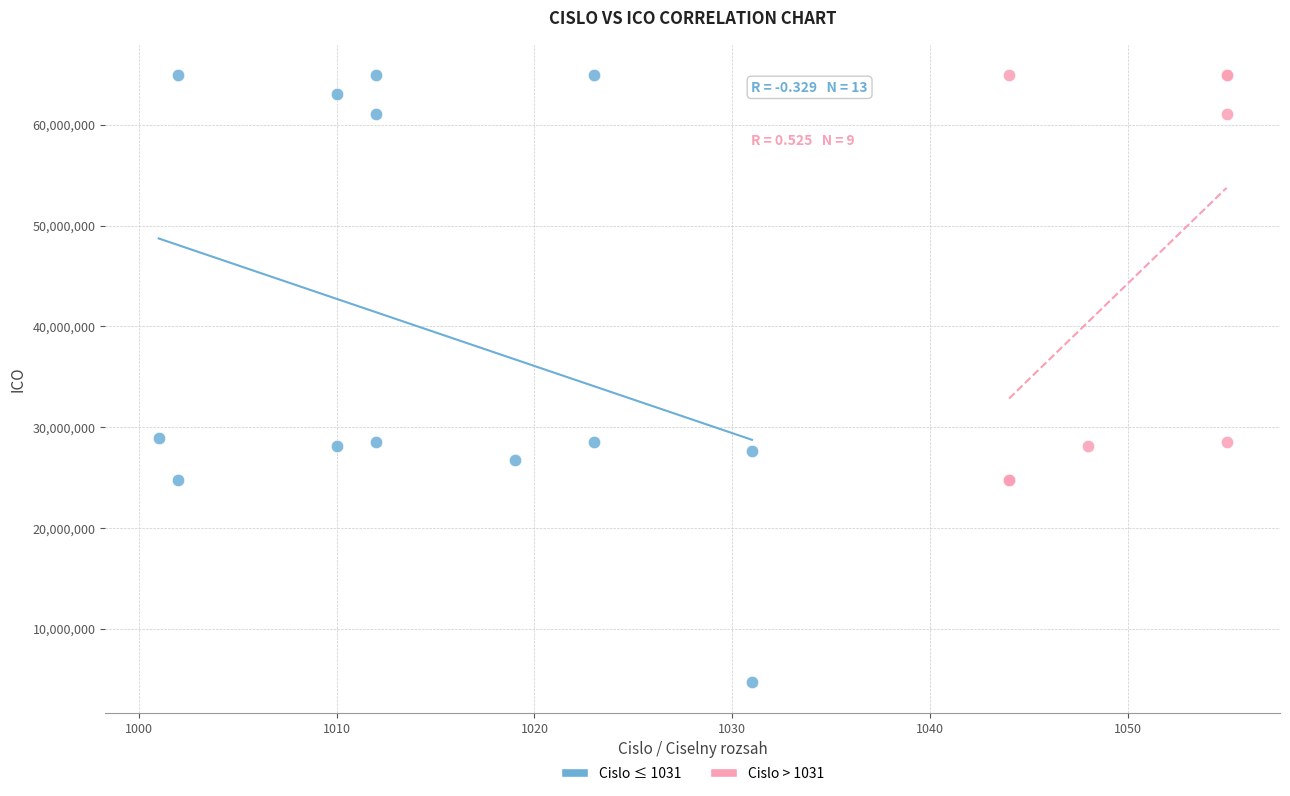

Which series has the largest Y range (max minus min)?

Cislo ≤ 1031